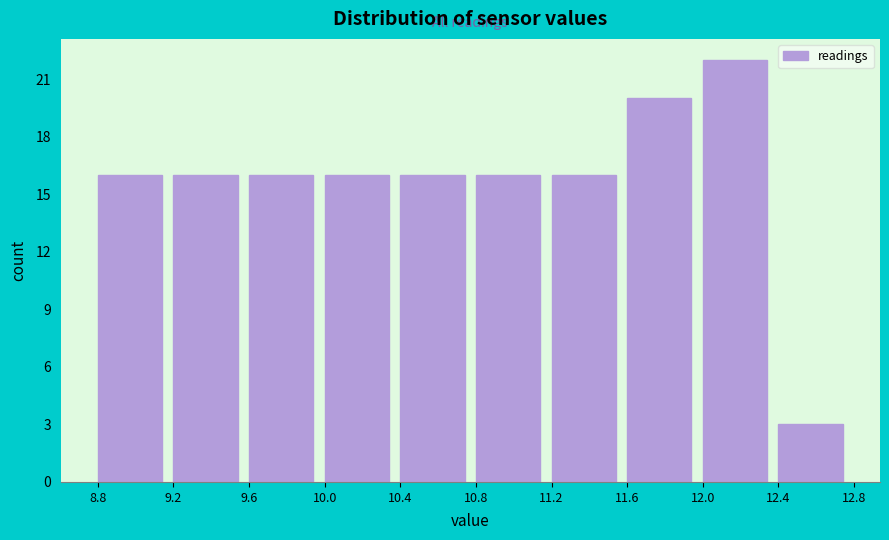

Reading left to right, list every bar in this chart as the range it spans on the x-axis followed by its height. The values are not printed on the chart, so give them approximately, as read against the axis.

8.8 to 9.2: 16
9.2 to 9.6: 16
9.6 to 10.0: 16
10.0 to 10.4: 16
10.4 to 10.8: 16
10.8 to 11.2: 16
11.2 to 11.6: 16
11.6 to 12.0: 20
12.0 to 12.4: 22
12.4 to 12.8: 3